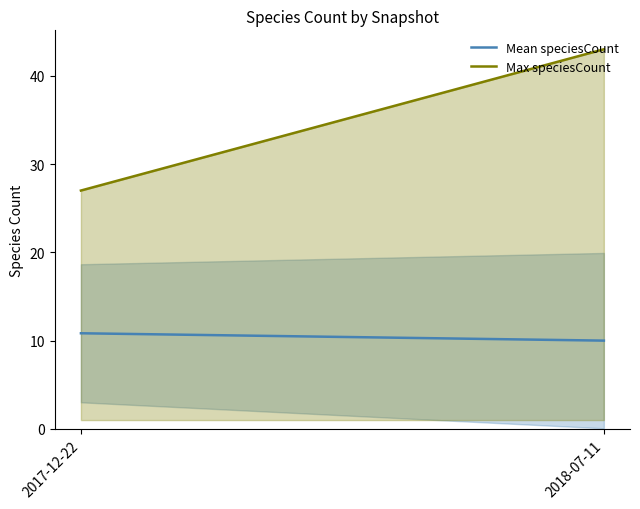

At which label is Mean speciesCount closest to 10?

2018-07-11